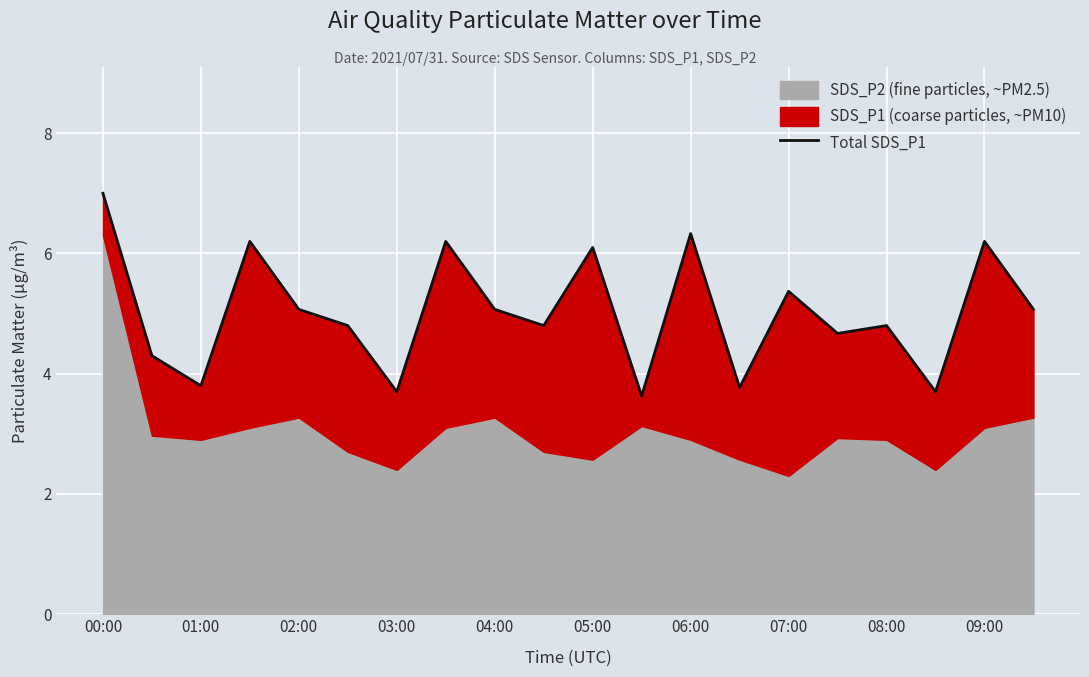

How many interior local peaks (higher than both neighbors) does the data have?

7